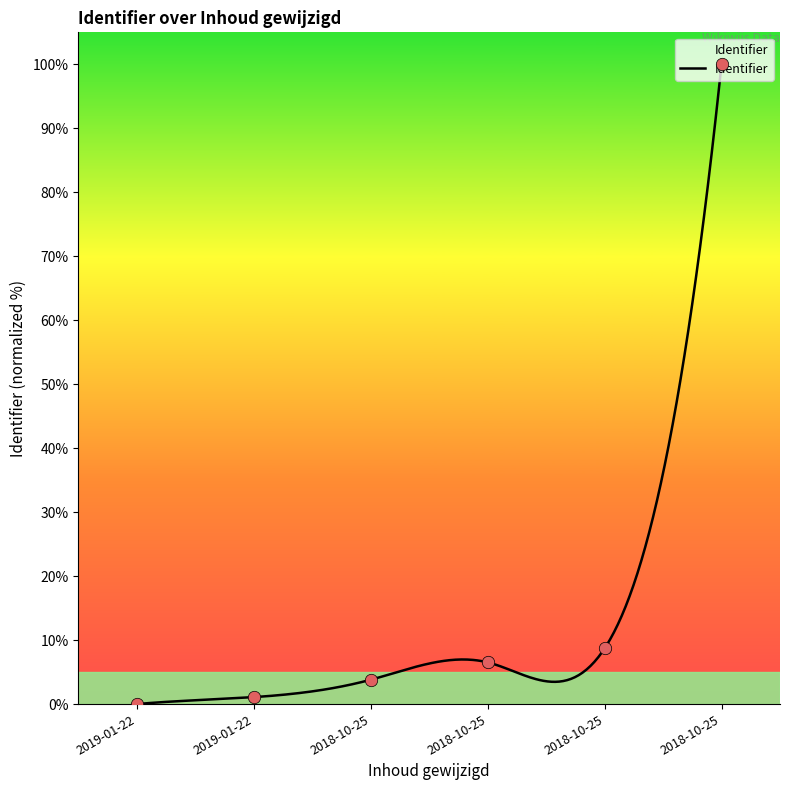

Between 2019-01-22 and 2018-10-25, which is larger?

2018-10-25